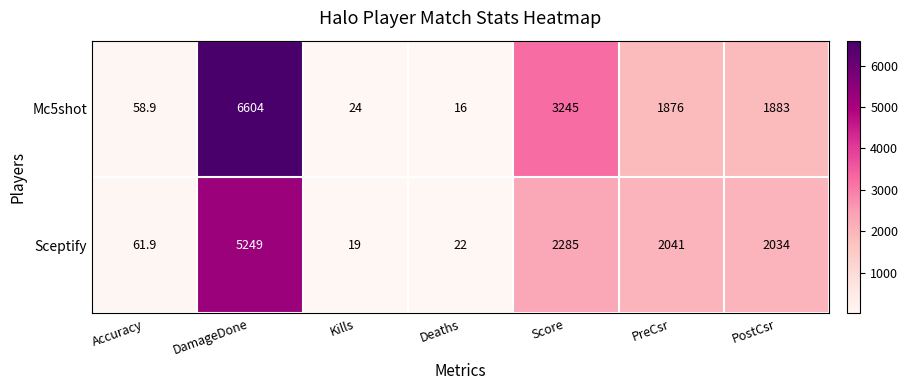

Is it true that Sceptify equals 8.4 at Deaths?

False